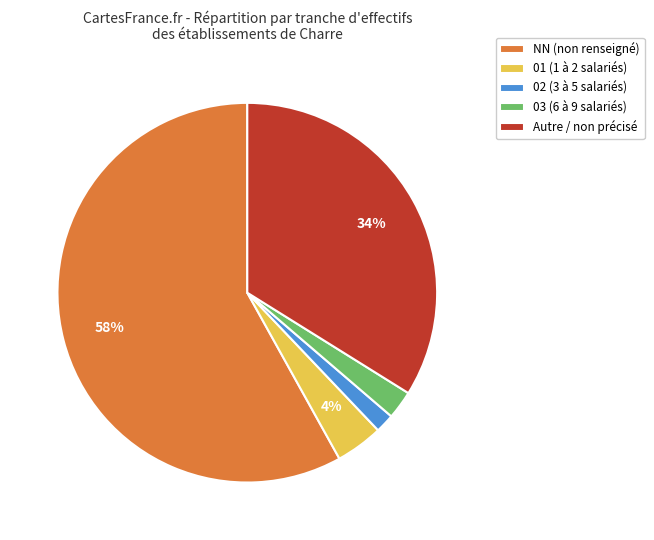

Which category has the biggest portion of the pie?

NN (non renseigné)